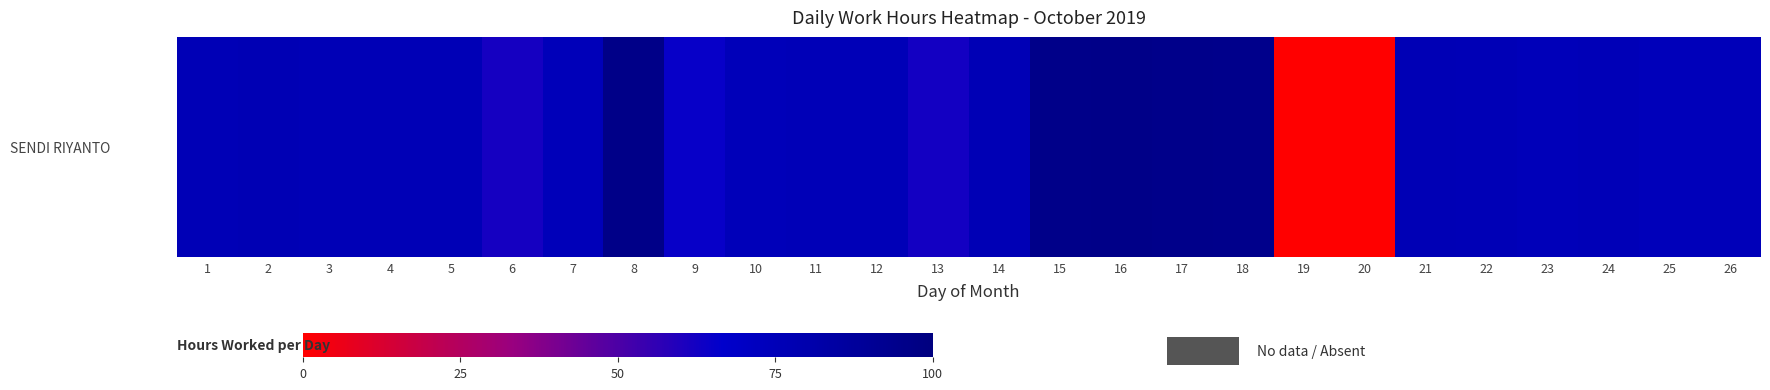

The value at 12 is 132.6. True or false?

False